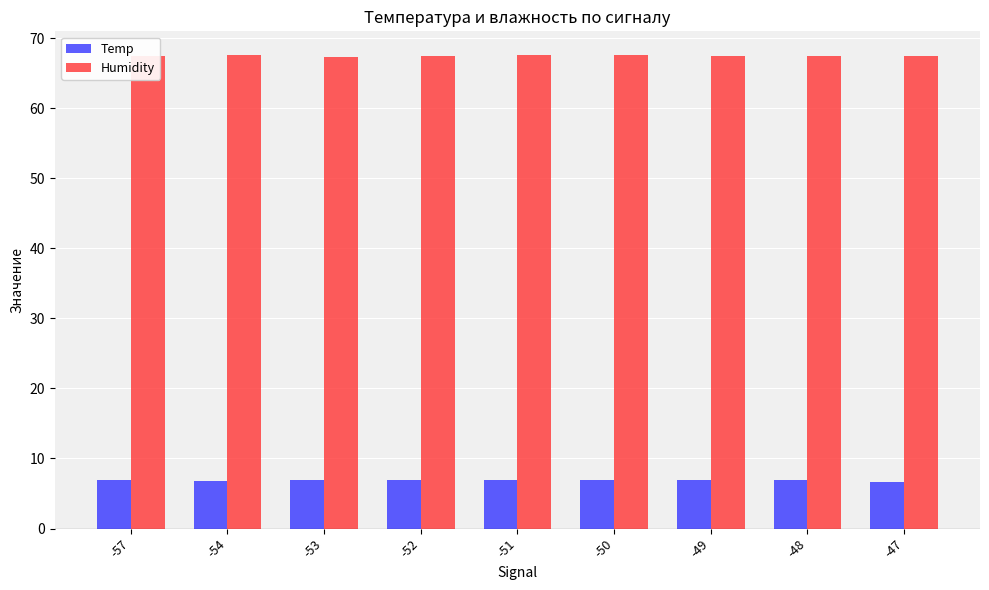

List the series in order of their peak value, lowest first.

Temp, Humidity